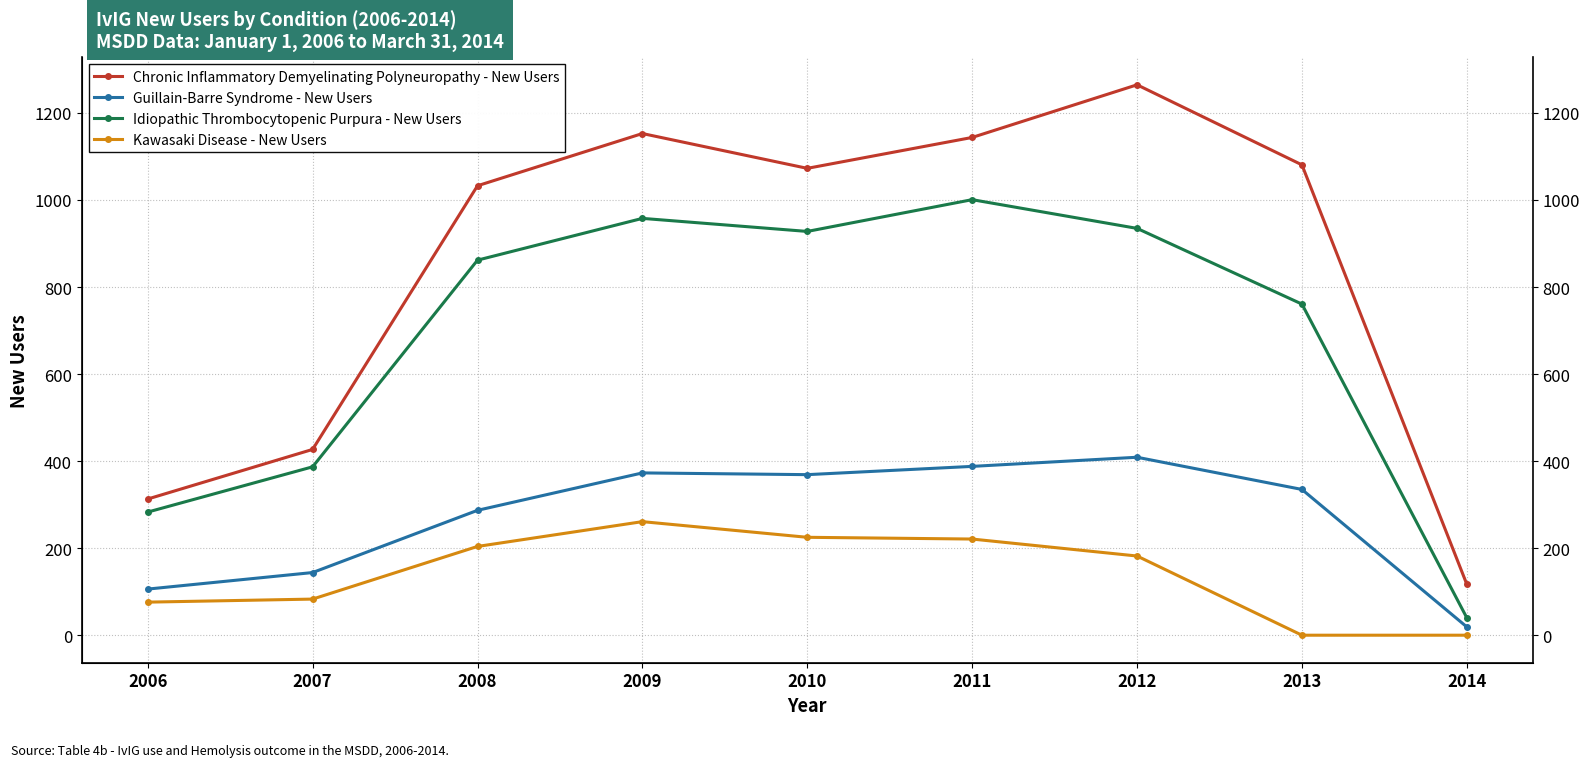

The value of Chronic Inflammatory Demyelinating Polyneuropathy - New Users at 2008 is 1423. True or false?

False